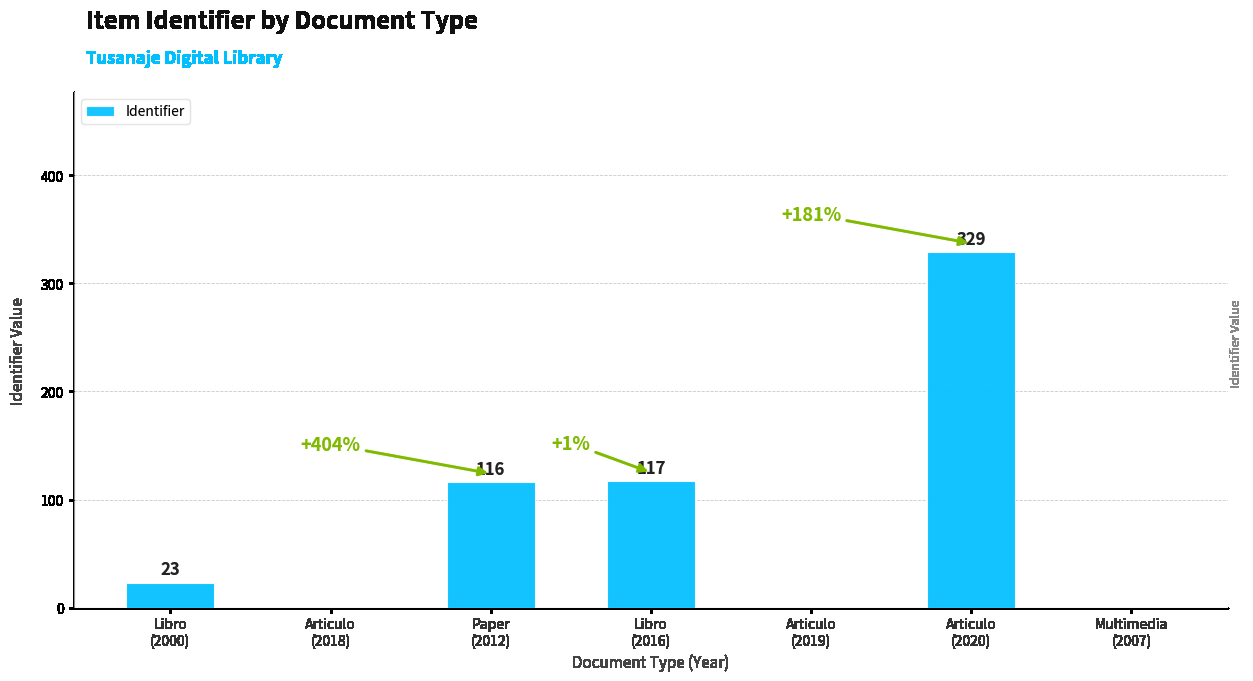

True or false: the data shows 116 at Paper
(2012).

True